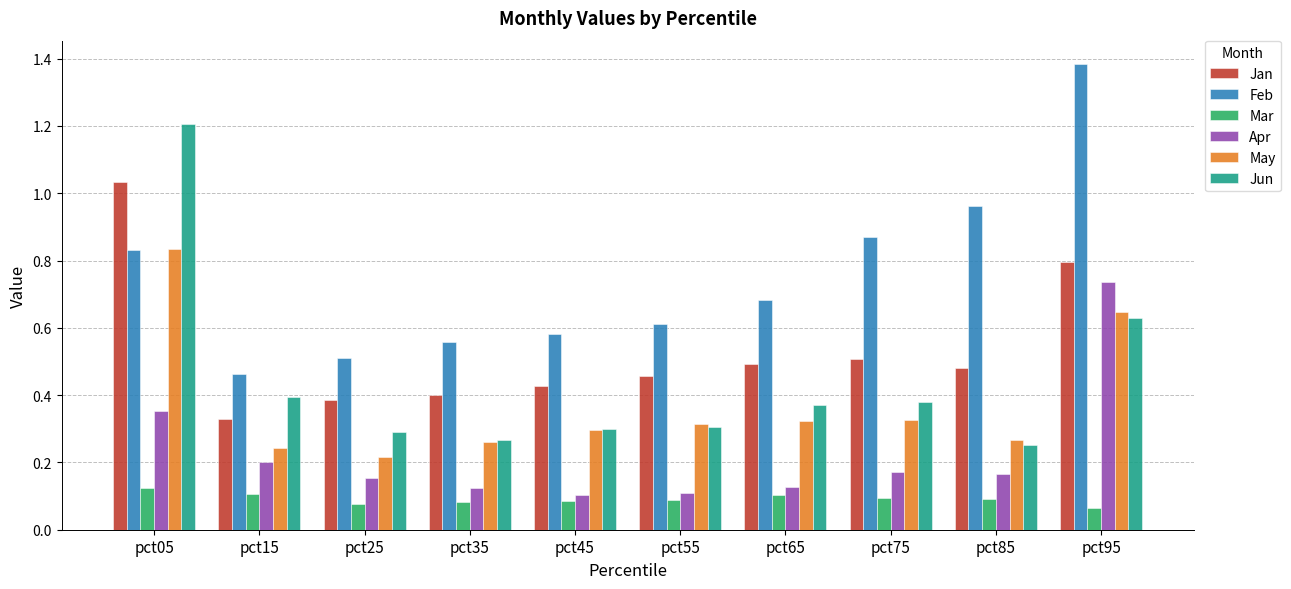

What are all the series names shown in the legend?

Jan, Feb, Mar, Apr, May, Jun